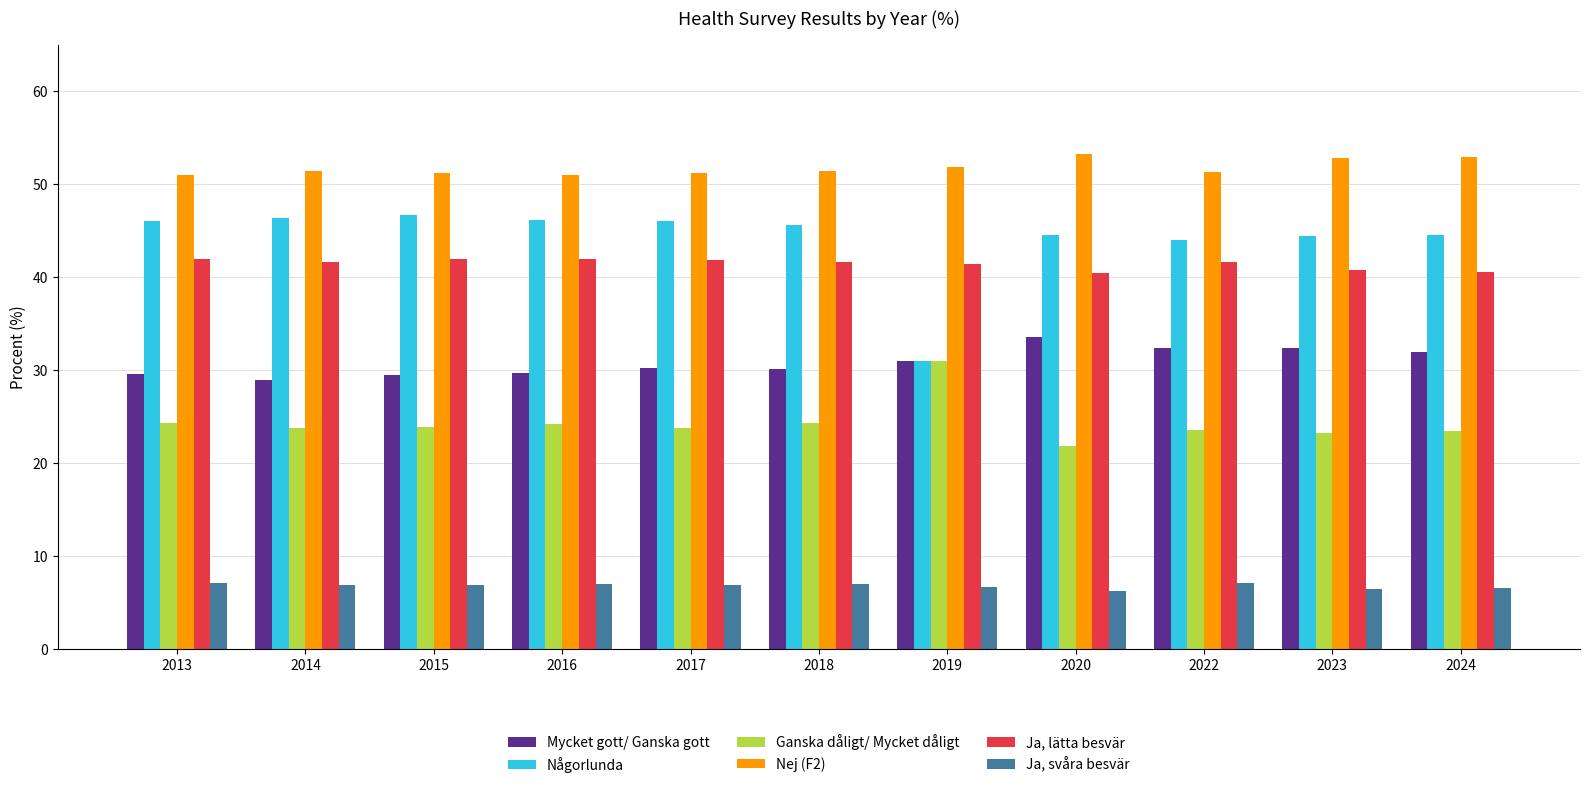

At how many categories does at least one series exceed 48?

11